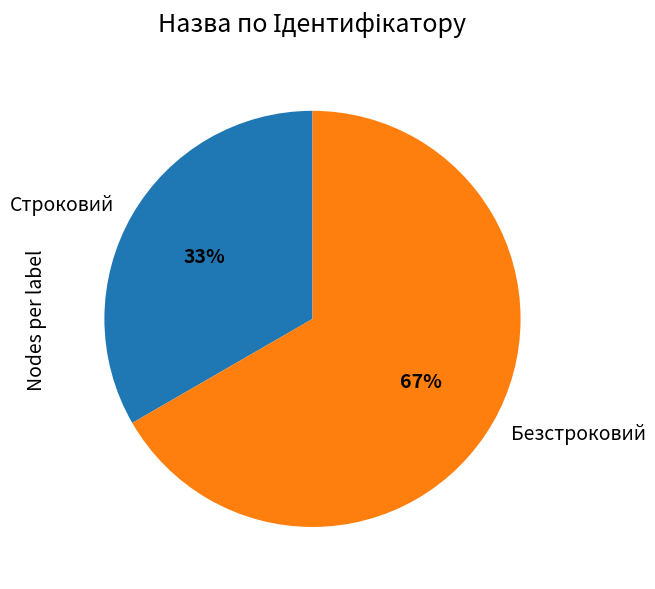

Combined, do Безстроковий and Строковий account for over 50%?

Yes